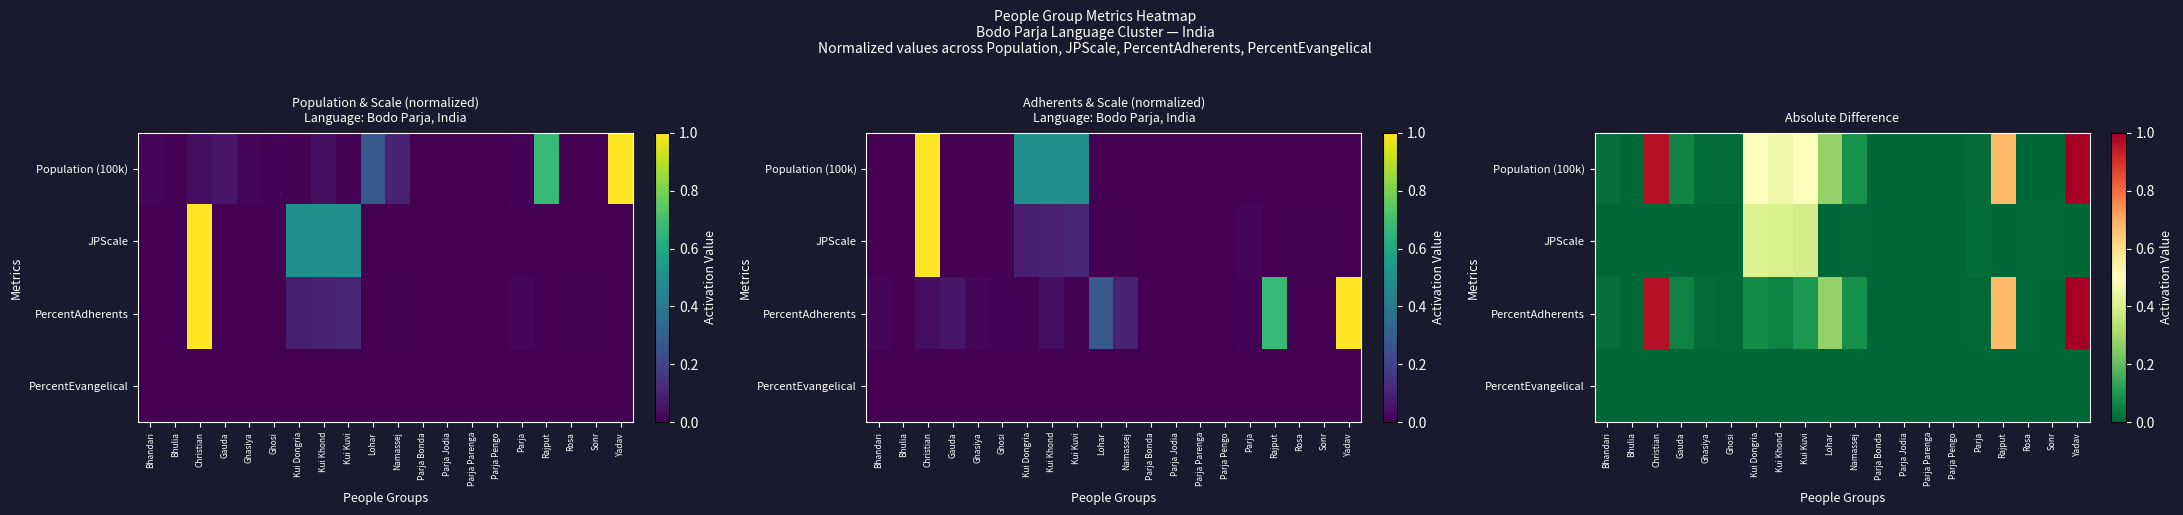

Which series has the largest total across all categories?

Population (100k)